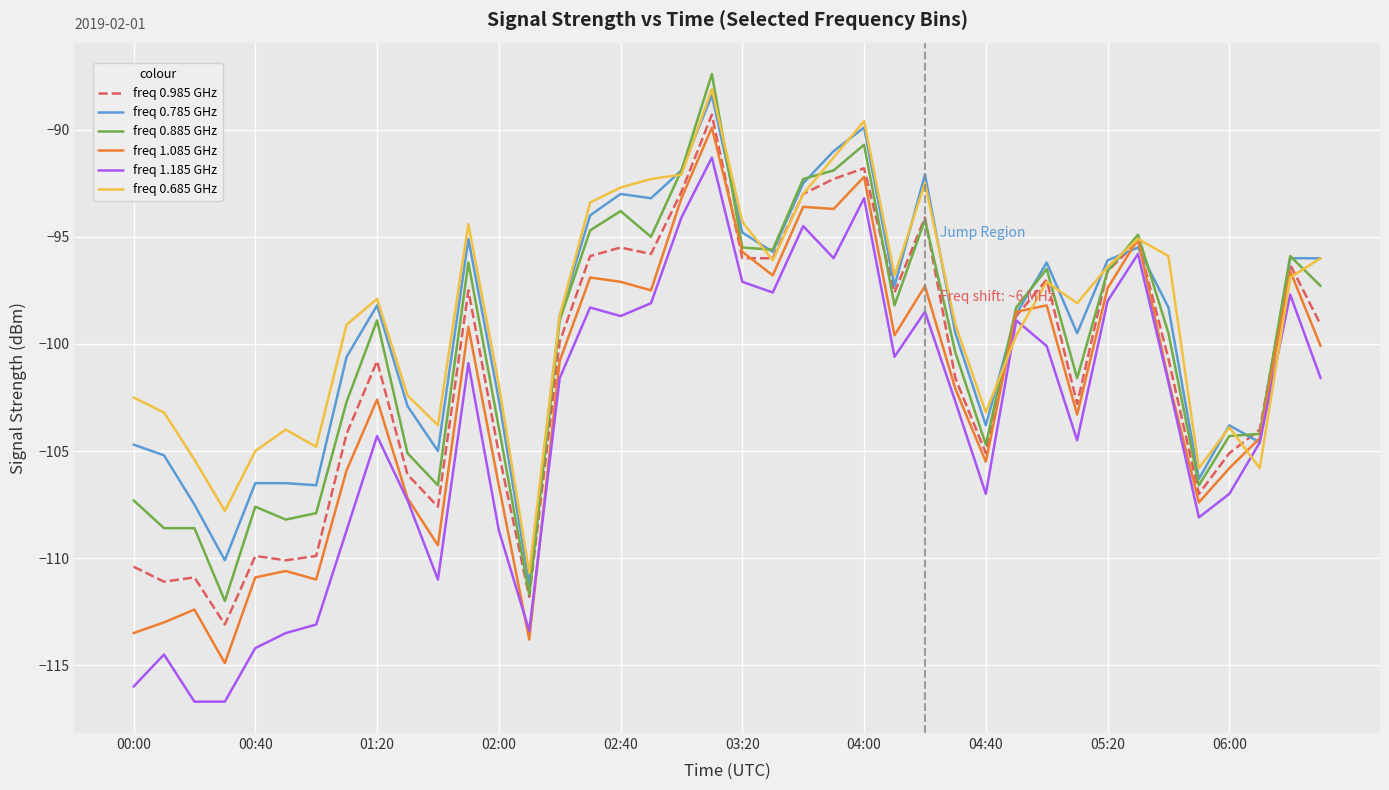

What is the greatest value displayed?

-87.4